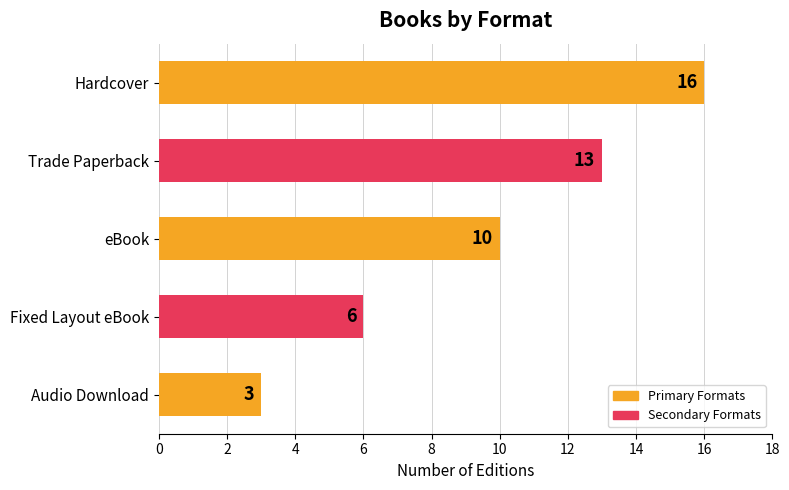

Count the number of categories in the chart.

5